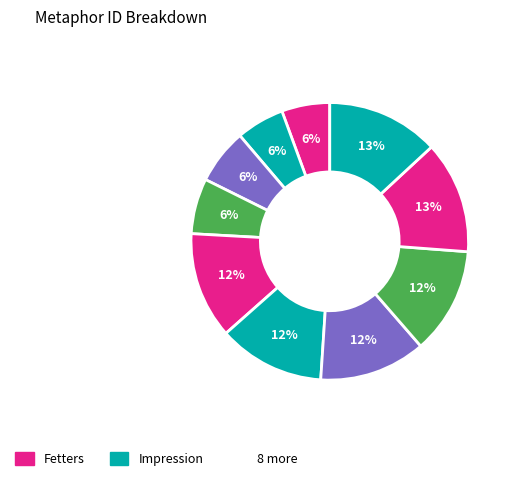

Which slice is the largest?

Haunts